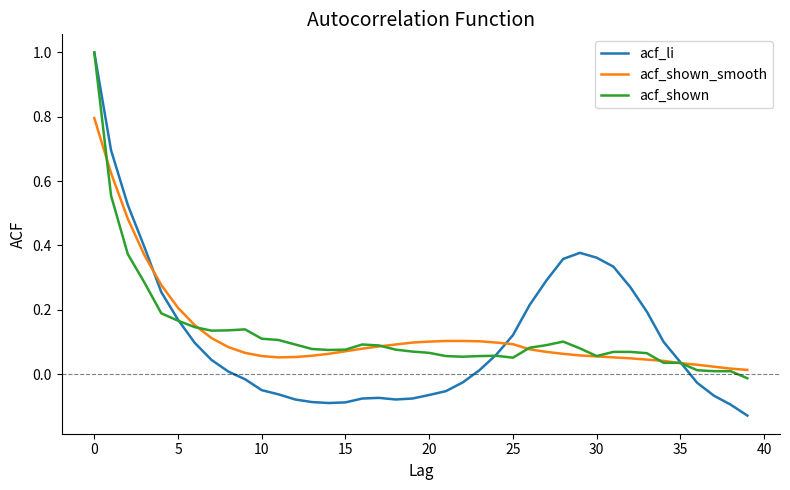

What is the highest value of the acf_li series?

1.0